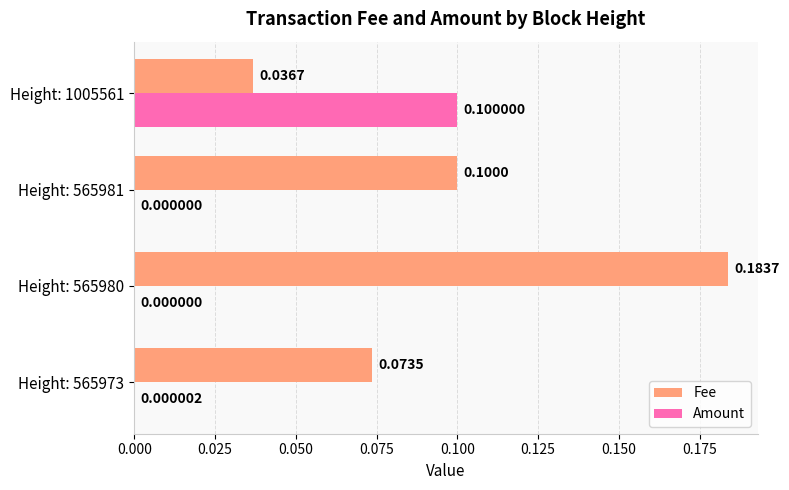

At which category is the sum across all series the highest?

Height: 565980